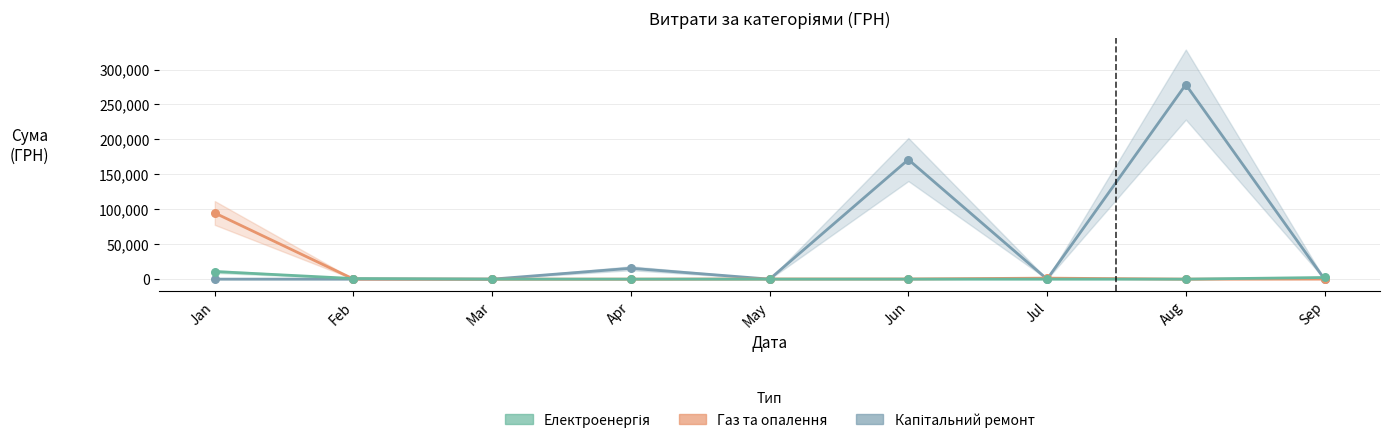

At how many categories does at least one series exceed 231654?

1